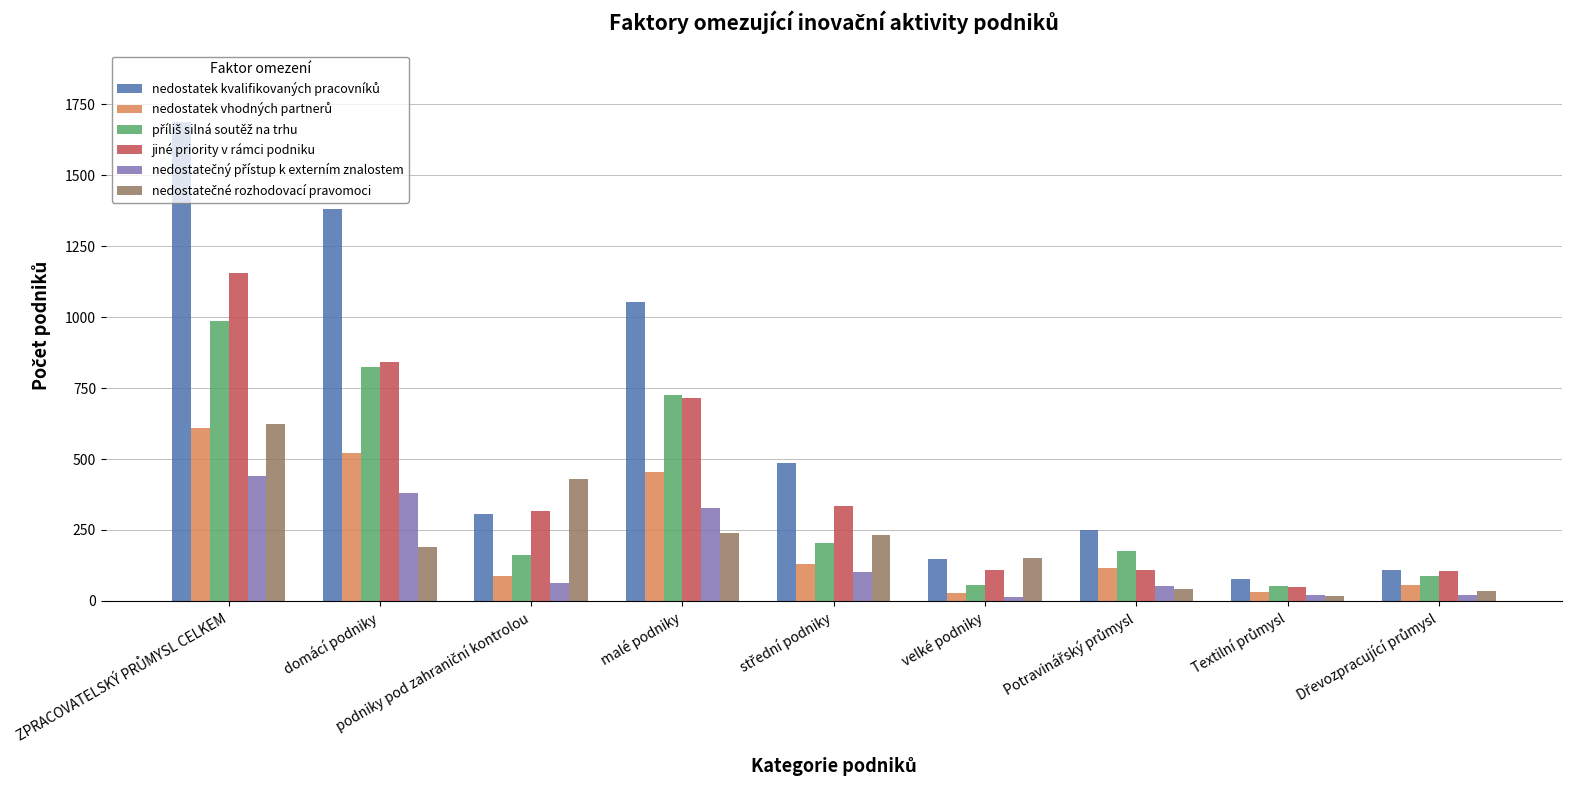

The value of jiné priority v rámci podniku at malé podniky is 1033.6. True or false?

False